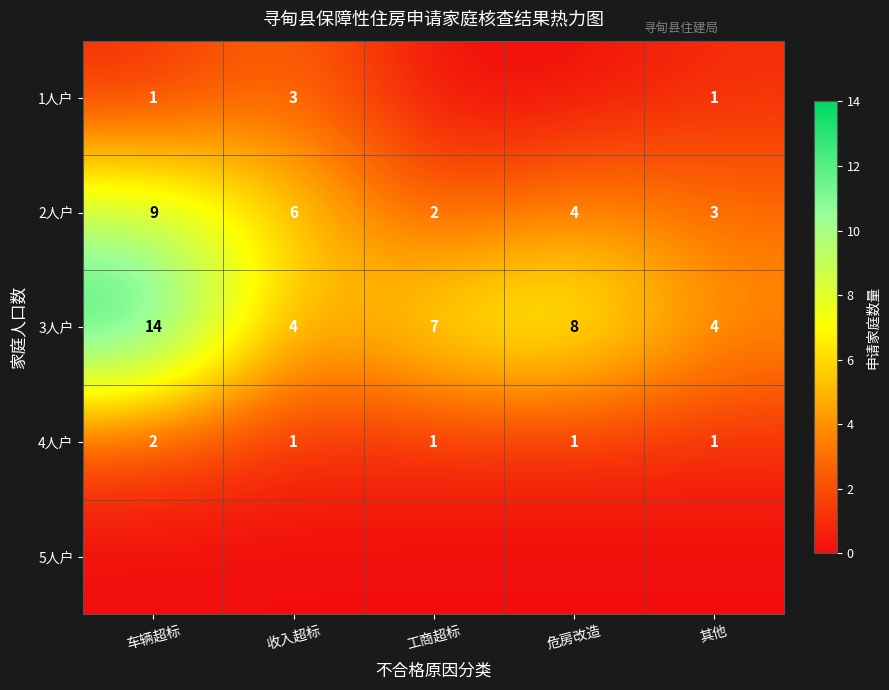

The 3人户 series shows 4 at 收入超标. True or false?

True